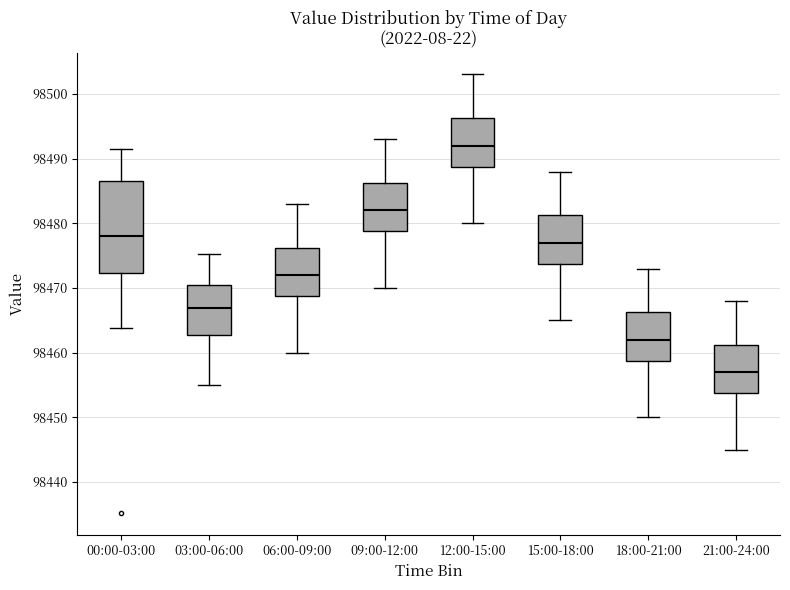

Where is the upper edge of the box for 06:00-09:00 on the y-axis? The values are not printed on the chart, so give them approximately, as read against the axis.

98476